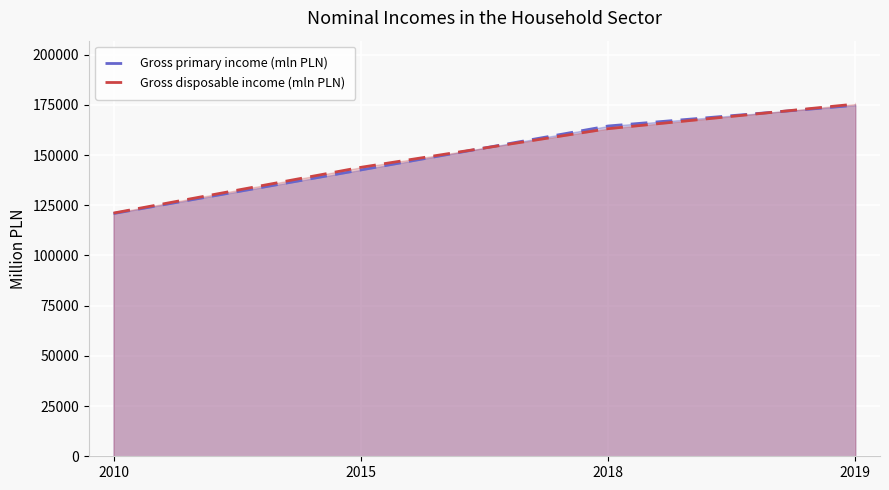

Is it true that Gross disposable income (mln PLN) equals 272336 at 2018?

False